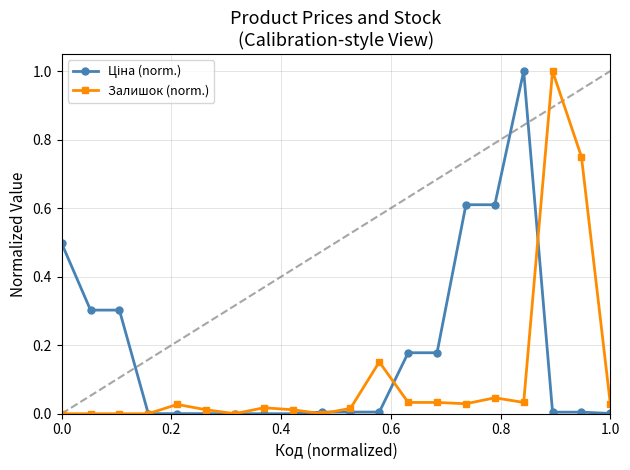

What is the maximum value for Залишок (norm.)?

1.0